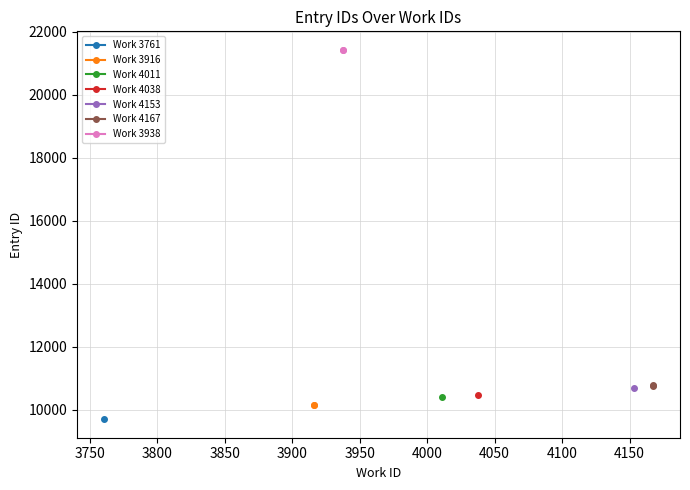

Is it true that Work 4167 equals 5679 at 3700?

False